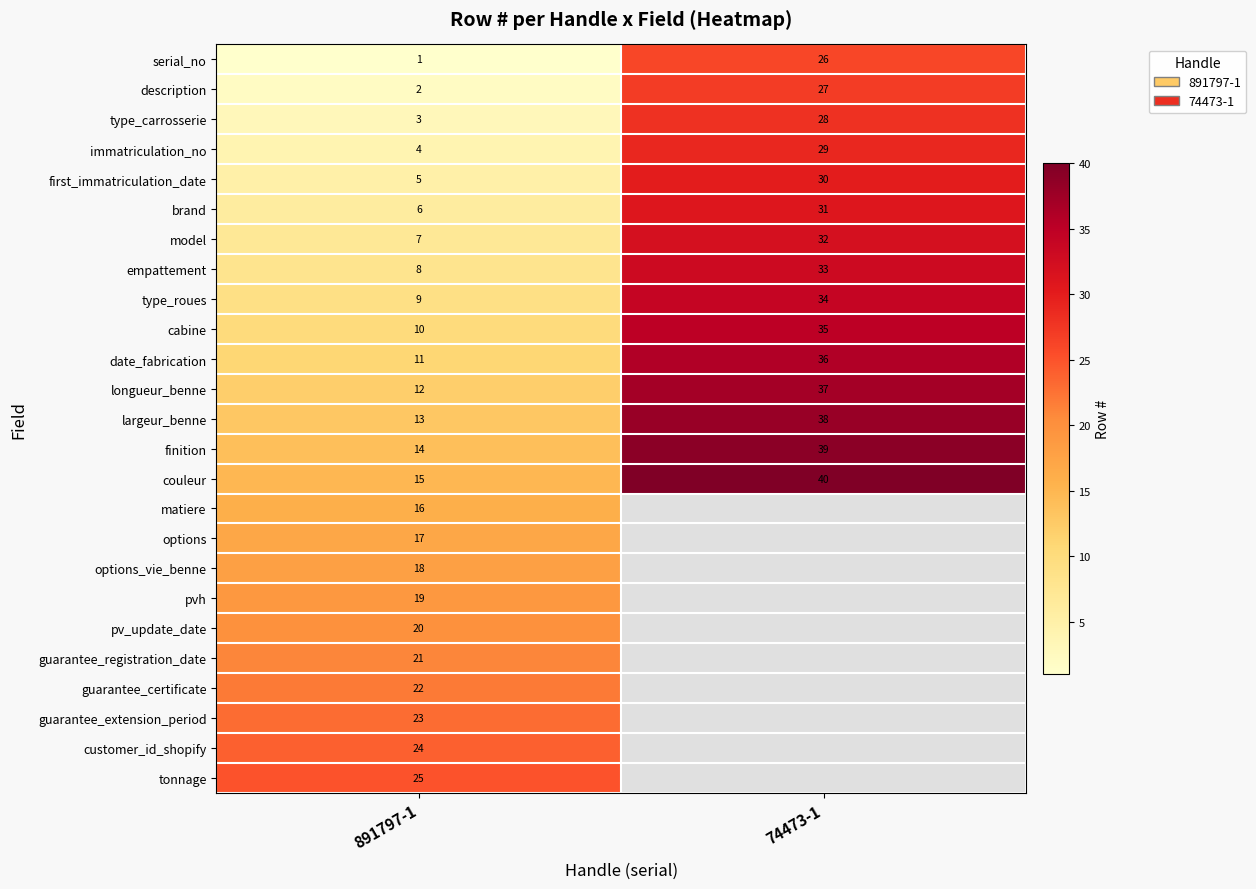

What is the difference between the immatriculation_no values at 74473-1 and 891797-1?

25